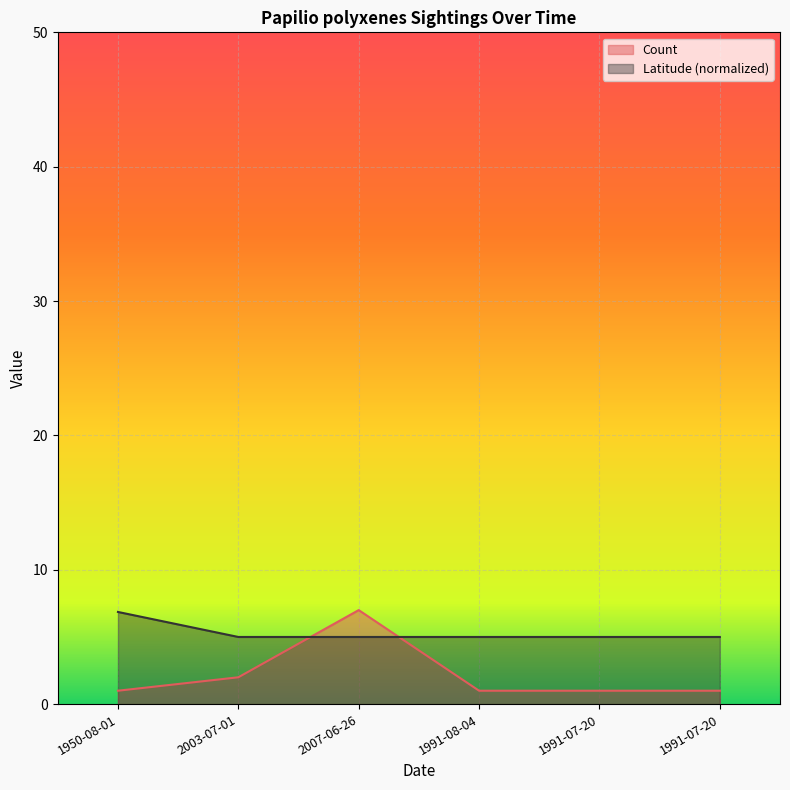

What is the approximate value of Latitude at 1991-07-20?

5.0